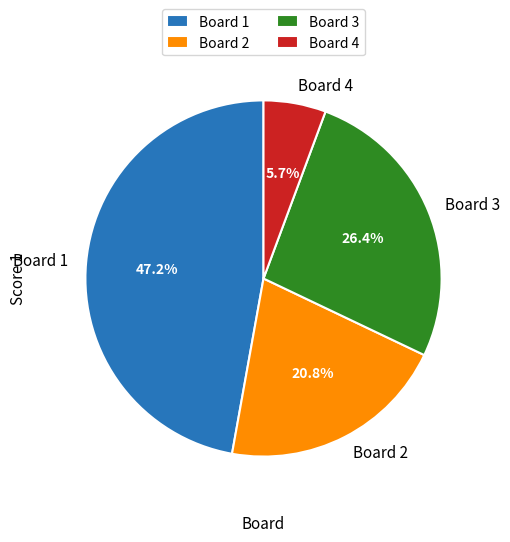

To the nearest percent, what portion does Board 3 represent?

26%